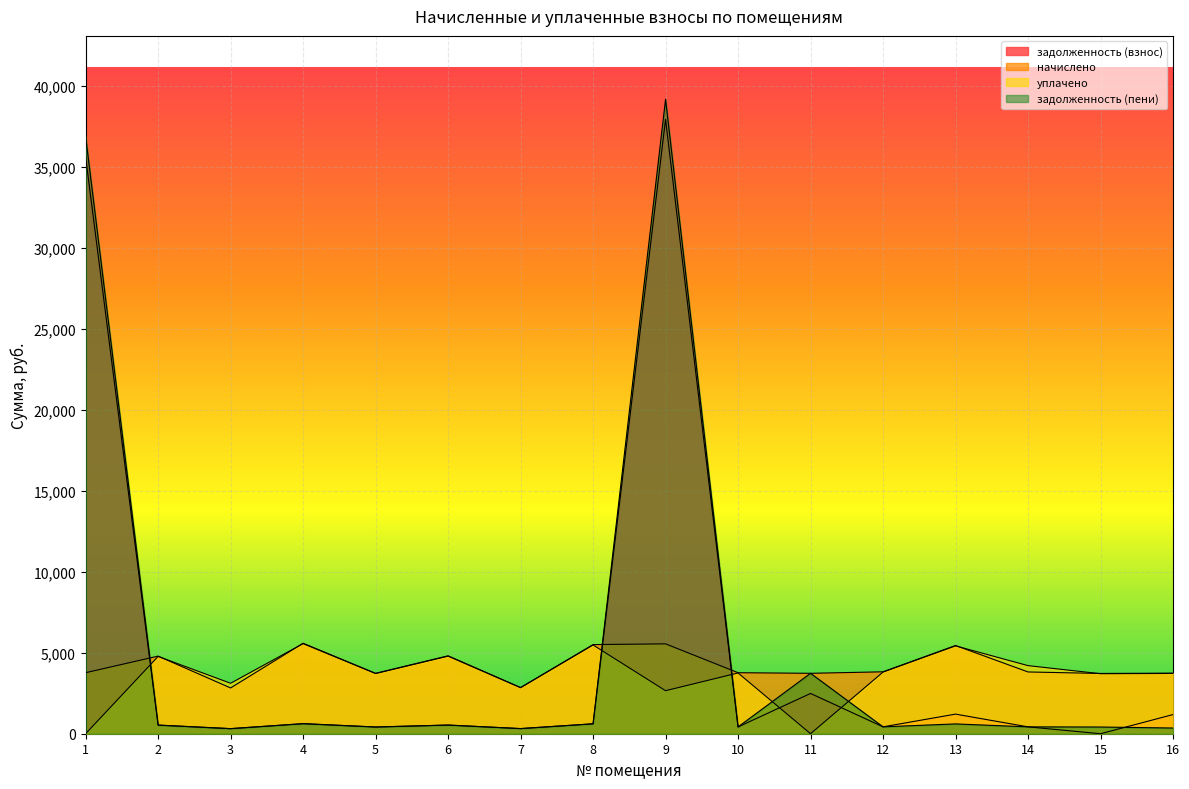

Reading left to right, transcribe all the data shown in this chart.

задолженность (взнос): 35614.5	532.5	314.0	620.7	414.5	534.5	317.0	611.5	37940.2	418.6	2487.0	424.8	1210.7	423.7	0.0	1182.8
начислено: 3767.5	4792.4	2825.6	5586.6	3730.5	4810.9	2853.3	5503.5	5549.7	3767.5	3730.5	3822.8	5448.1	3813.7	3721.3	3739.8
уплачено: 0.0	4772.9	3115.7	5563.0	3714.8	4790.6	2841.2	5480.2	2657.2	3751.6	0.0	3806.7	5425.1	4205.2	3705.6	3721.3
задолженность (пени): 36870.3	531.8	314.0	620.7	414.5	534.5	317.0	611.5	39173.5	418.6	3730.5	424.8	605.3	423.7	413.5	351.7